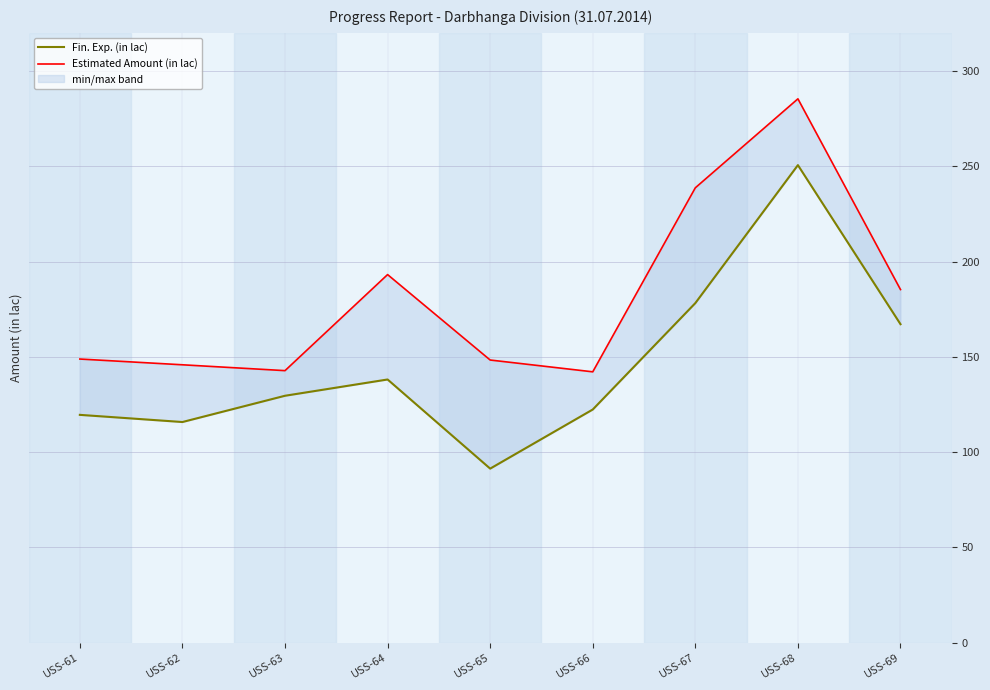

Reading left to right, list all the values displayed in this chart.

Fin. Exp. (in lac): USS-61=119.6	USS-62=115.8	USS-63=129.6	USS-64=138.1	USS-65=91.4	USS-66=122.4	USS-67=178.2	USS-68=250.6	USS-69=167.1
Estimated Amount (in lac): USS-61=148.9	USS-62=145.8	USS-63=142.8	USS-64=193.2	USS-65=148.3	USS-66=142.2	USS-67=238.7	USS-68=285.4	USS-69=185.3